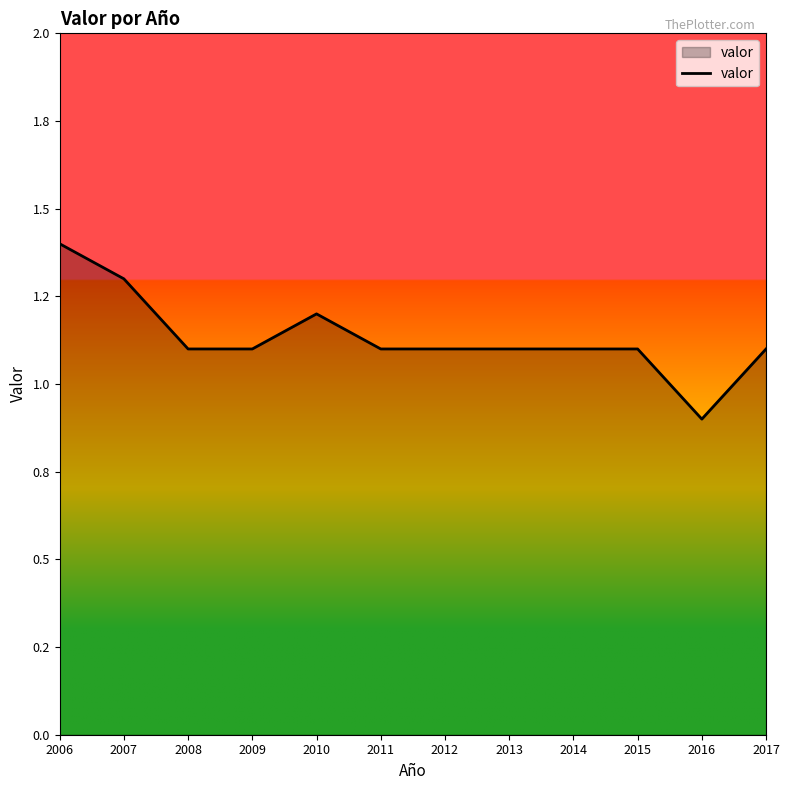

Is this an area chart (filled region under the line)?

Yes